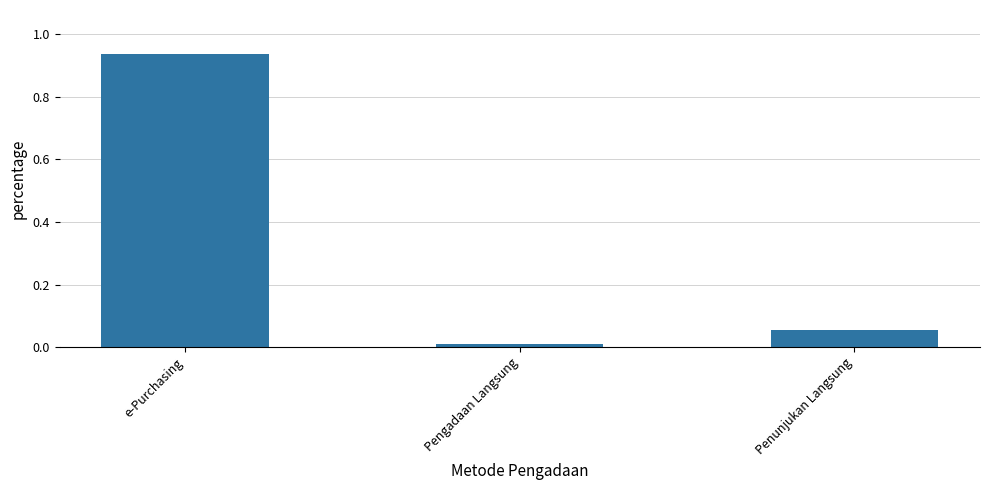

Rank the categories by value from highest to lowest.

e-Purchasing, Penunjukan Langsung, Pengadaan Langsung